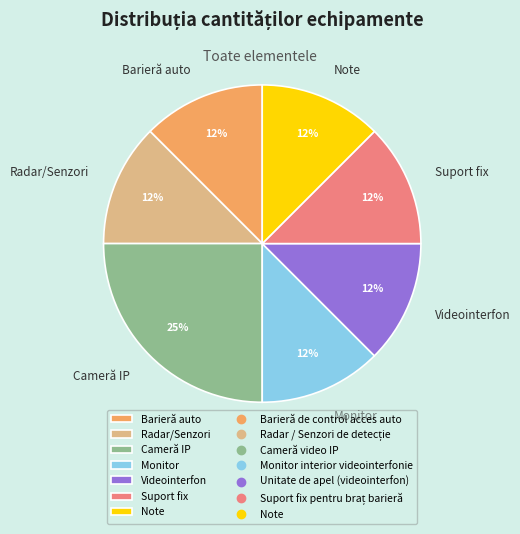

Combined, do Note and Barieră auto account for over 50%?

No